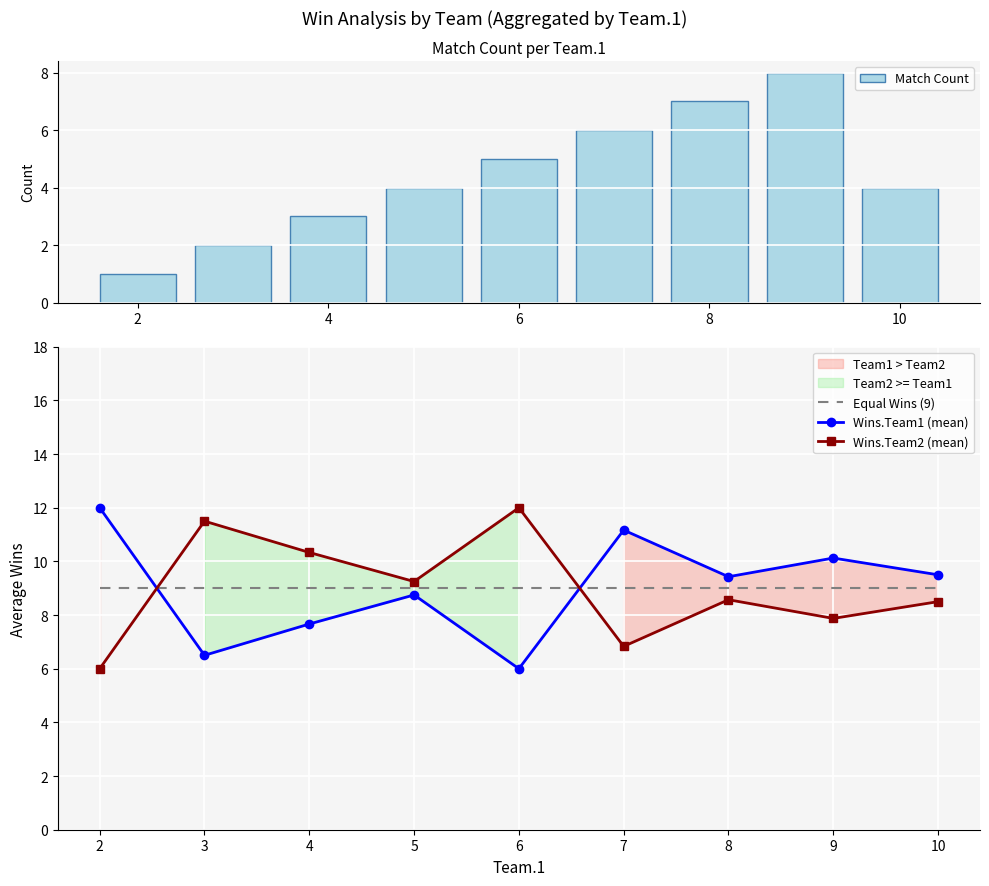

How many groups of bars are there?

9